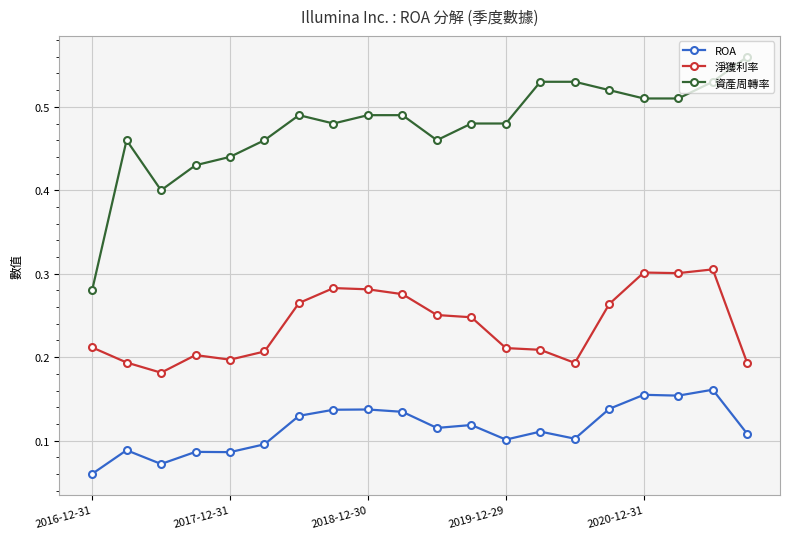

True or false: 淨獲利率 and 資產周轉率 cross at least once.

False